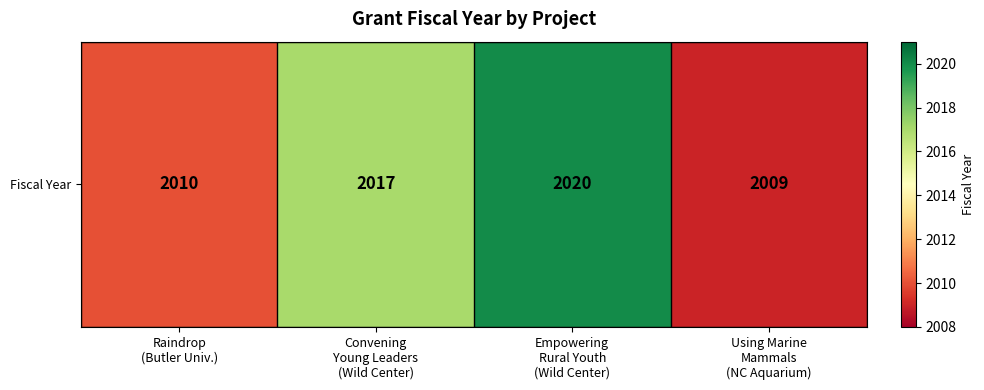

Reading left to right, extract all data points from this chart.

2010	2017	2020	2009